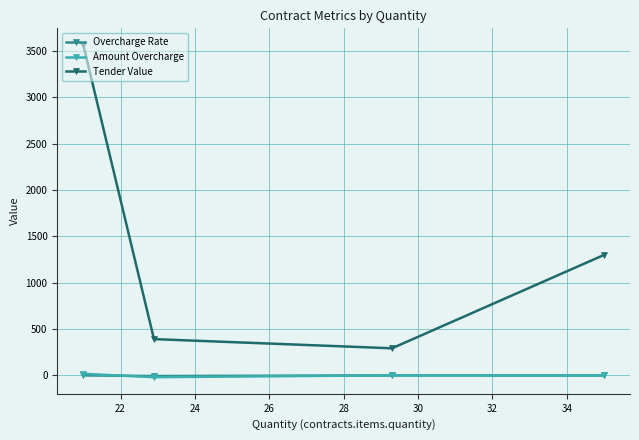

True or false: Overcharge Rate and Tender Value intersect in this chart.

False